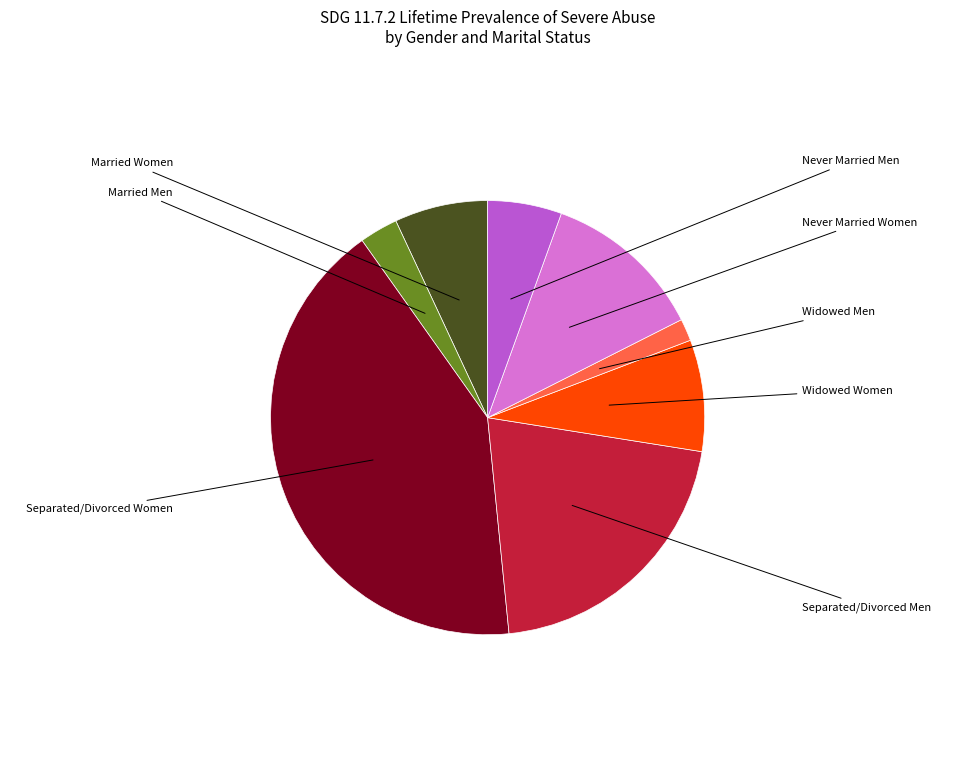

Is there any slice that represents more than half of the pie?

No